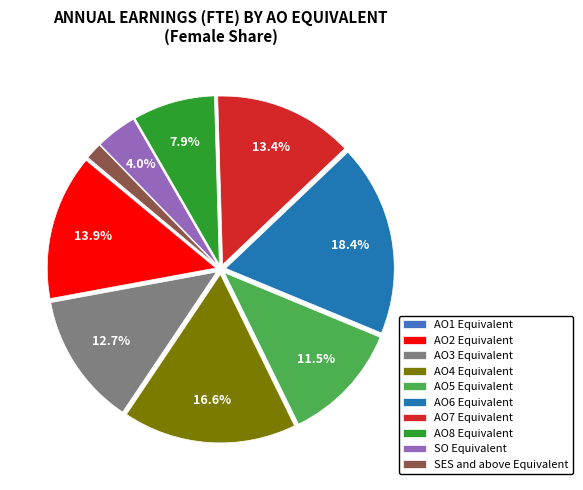

To the nearest percent, what percentage of the pie is AO7 Equivalent?

13%